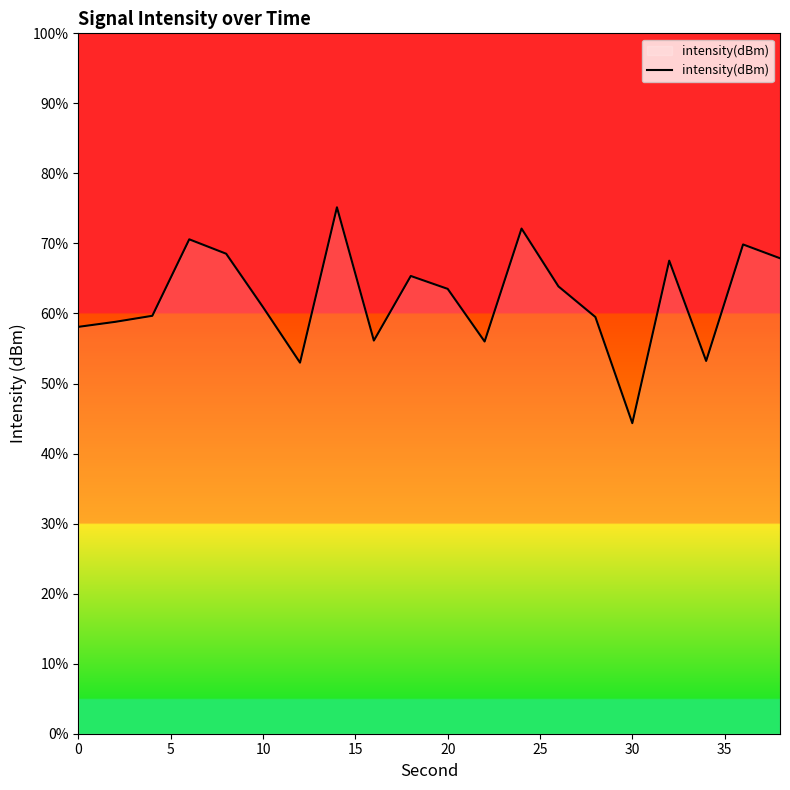

What is the difference between the maximum and minimum values?

30.8